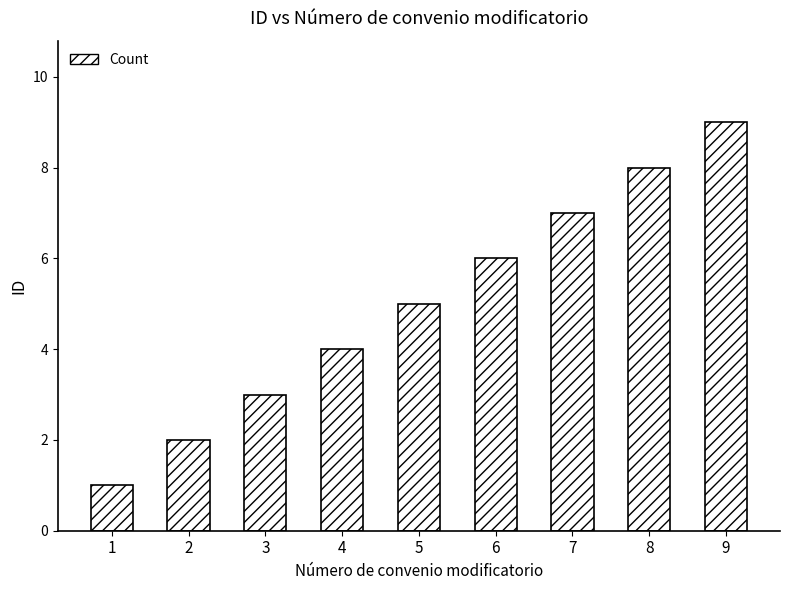

What is the ratio of the value at 9 to the value at 7?

1.3